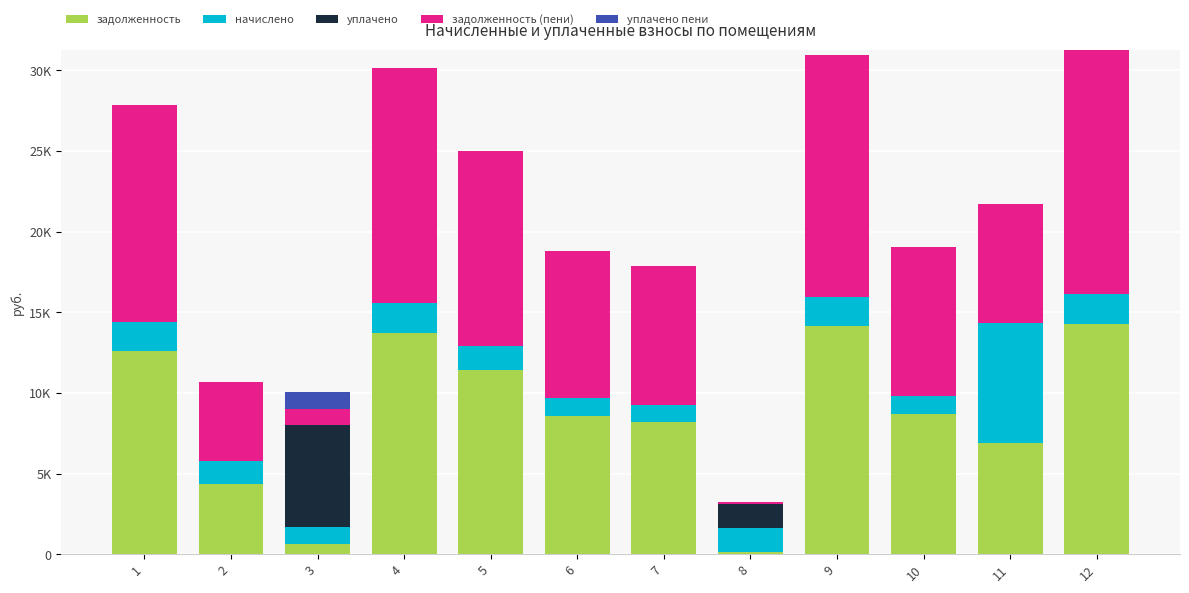

Are the bars grouped side by side (vs. stacked)?

No